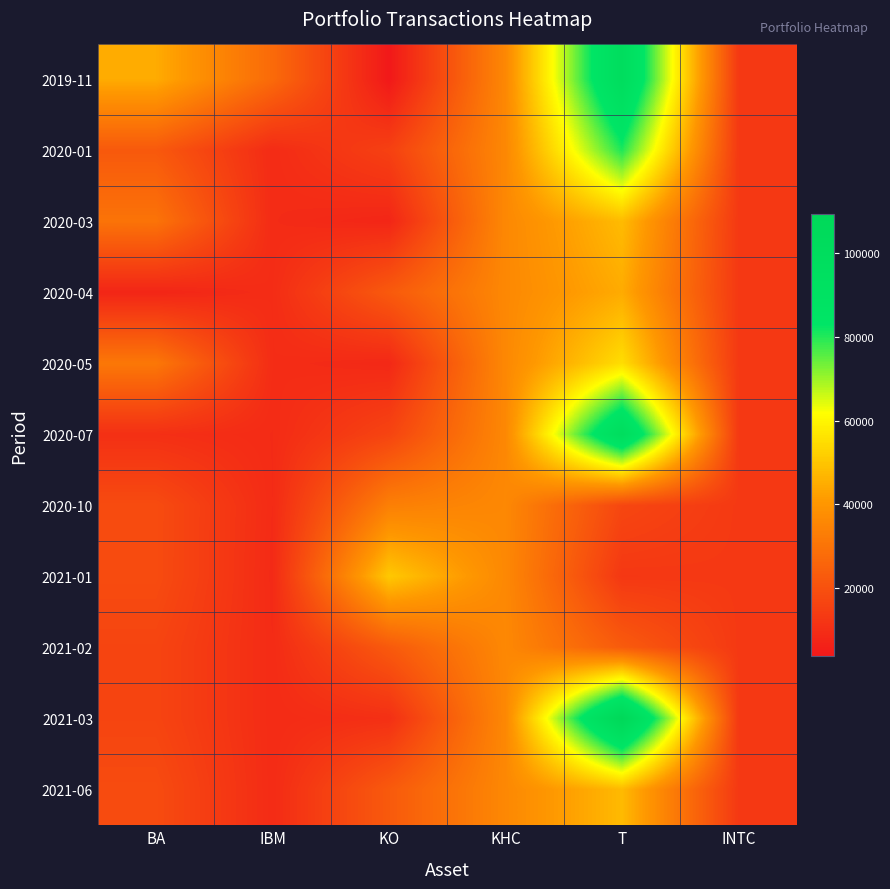

Reading right to left, list all the values displayed in this chart.

2019-11: INTC=13116.0	T=99100.8	KHC=36026.7	KO=3803.8	IBM=27317.9	BA=44669.1
2020-01: INTC=13116.0	T=80420.6	KHC=36026.7	KO=15329.3	IBM=9231.3	BA=22334.2
2020-03: INTC=13116.0	T=47944.8	KHC=36026.7	KO=7663.7	IBM=9231.3	BA=30014.0
2020-04: INTC=13116.0	T=44631.8	KHC=36026.7	KO=22607.8	IBM=9547.3	BA=7473.9
2020-05: INTC=13116.0	T=55109.2	KHC=36026.7	KO=8335.4	IBM=9547.3	BA=31265.7
2020-07: INTC=13116.0	T=99004.8	KHC=36026.7	KO=16380.6	IBM=9133.5	BA=10421.9
2020-10: INTC=13116.0	T=17082.2	KHC=36026.7	KO=33527.6	IBM=9132.7	BA=18448.5
2021-01: INTC=13116.0	T=12789.1	KHC=36026.7	KO=50670.1	IBM=8881.8	BA=18448.5
2021-02: INTC=13116.0	T=23039.0	KHC=36026.7	KO=22528.5	IBM=9195.7	BA=16498.4
2021-03: INTC=13116.0	T=109384.2	KHC=36026.7	KO=10455.0	IBM=9195.7	BA=16498.4
2021-06: INTC=13116.0	T=47674.8	KHC=36026.7	KO=22634.8	IBM=9195.7	BA=18448.5